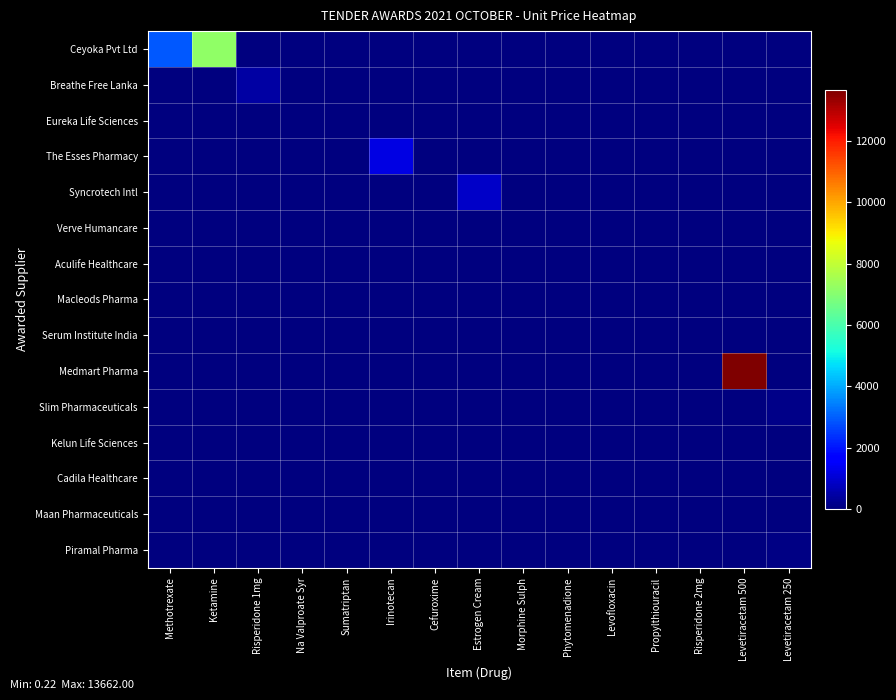

Reading right to left, transcribe all the data shown in this chart.

Ceyoka Pvt Ltd: Levetiracetam 250=0.0	Levetiracetam 500=0.0	Risperidone 2mg=0.0	Propylthiouracil=0.0	Levofloxacin=0.0	Phytomenadione=0.0	Morphine Sulph=0.0	Estrogen Cream=0.0	Cefuroxime=0.0	Irinotecan=0.0	Sumatriptan=0.0	Na Valproate Syr=0.0	Risperidone 1mg=0.0	Ketamine=7175.0	Methotrexate=2905.0
Breathe Free Lanka: Levetiracetam 250=0.0	Levetiracetam 500=0.0	Risperidone 2mg=0.0	Propylthiouracil=0.0	Levofloxacin=0.0	Phytomenadione=0.0	Morphine Sulph=0.0	Estrogen Cream=0.0	Cefuroxime=0.0	Irinotecan=0.0	Sumatriptan=0.0	Na Valproate Syr=0.0	Risperidone 1mg=440.0	Ketamine=0.0	Methotrexate=0.0
Eureka Life Sciences: Levetiracetam 250=4.5	Levetiracetam 500=2.8	Risperidone 2mg=4.7	Propylthiouracil=0.0	Levofloxacin=0.0	Phytomenadione=49.0	Morphine Sulph=0.0	Estrogen Cream=0.0	Cefuroxime=1.3	Irinotecan=0.0	Sumatriptan=1.2	Na Valproate Syr=1.5	Risperidone 1mg=0.0	Ketamine=0.0	Methotrexate=0.0
The Esses Pharmacy: Levetiracetam 250=0.0	Levetiracetam 500=0.0	Risperidone 2mg=0.0	Propylthiouracil=0.0	Levofloxacin=0.0	Phytomenadione=0.0	Morphine Sulph=0.0	Estrogen Cream=0.0	Cefuroxime=0.0	Irinotecan=1200.0	Sumatriptan=0.0	Na Valproate Syr=0.0	Risperidone 1mg=0.0	Ketamine=0.0	Methotrexate=0.0
Syncrotech Intl: Levetiracetam 250=0.0	Levetiracetam 500=0.0	Risperidone 2mg=0.0	Propylthiouracil=0.0	Levofloxacin=0.0	Phytomenadione=0.0	Morphine Sulph=0.0	Estrogen Cream=874.5	Cefuroxime=0.0	Irinotecan=0.0	Sumatriptan=0.0	Na Valproate Syr=0.0	Risperidone 1mg=0.0	Ketamine=0.0	Methotrexate=0.0
Verve Humancare: Levetiracetam 250=0.0	Levetiracetam 500=0.0	Risperidone 2mg=0.0	Propylthiouracil=0.0	Levofloxacin=0.0	Phytomenadione=0.0	Morphine Sulph=2.3	Estrogen Cream=0.0	Cefuroxime=0.0	Irinotecan=0.0	Sumatriptan=0.0	Na Valproate Syr=0.0	Risperidone 1mg=0.0	Ketamine=0.0	Methotrexate=0.0
Aculife Healthcare: Levetiracetam 250=0.0	Levetiracetam 500=0.0	Risperidone 2mg=0.0	Propylthiouracil=0.0	Levofloxacin=0.3	Phytomenadione=0.0	Morphine Sulph=0.0	Estrogen Cream=0.0	Cefuroxime=0.0	Irinotecan=0.0	Sumatriptan=0.0	Na Valproate Syr=0.0	Risperidone 1mg=0.0	Ketamine=0.0	Methotrexate=0.0
Macleods Pharma: Levetiracetam 250=0.0	Levetiracetam 500=0.0	Risperidone 2mg=0.0	Propylthiouracil=7.9	Levofloxacin=0.0	Phytomenadione=0.0	Morphine Sulph=0.0	Estrogen Cream=0.0	Cefuroxime=0.0	Irinotecan=0.0	Sumatriptan=0.0	Na Valproate Syr=0.0	Risperidone 1mg=0.0	Ketamine=0.0	Methotrexate=0.0
Serum Institute India: Levetiracetam 250=0.0	Levetiracetam 500=0.0	Risperidone 2mg=28.0	Propylthiouracil=0.0	Levofloxacin=0.0	Phytomenadione=0.0	Morphine Sulph=0.0	Estrogen Cream=0.0	Cefuroxime=0.0	Irinotecan=0.0	Sumatriptan=0.0	Na Valproate Syr=0.0	Risperidone 1mg=0.0	Ketamine=0.0	Methotrexate=0.0
Medmart Pharma: Levetiracetam 250=0.0	Levetiracetam 500=13662.0	Risperidone 2mg=0.0	Propylthiouracil=0.0	Levofloxacin=0.0	Phytomenadione=0.0	Morphine Sulph=0.0	Estrogen Cream=0.0	Cefuroxime=0.0	Irinotecan=0.0	Sumatriptan=0.0	Na Valproate Syr=0.0	Risperidone 1mg=0.0	Ketamine=0.0	Methotrexate=0.0
Slim Pharmaceuticals: Levetiracetam 250=109.0	Levetiracetam 500=0.0	Risperidone 2mg=0.0	Propylthiouracil=0.0	Levofloxacin=0.0	Phytomenadione=0.0	Morphine Sulph=0.0	Estrogen Cream=0.0	Cefuroxime=0.0	Irinotecan=0.0	Sumatriptan=0.0	Na Valproate Syr=0.0	Risperidone 1mg=0.0	Ketamine=0.0	Methotrexate=0.0
Kelun Life Sciences: Levetiracetam 250=33.5	Levetiracetam 500=0.0	Risperidone 2mg=0.0	Propylthiouracil=0.0	Levofloxacin=0.0	Phytomenadione=0.0	Morphine Sulph=0.0	Estrogen Cream=0.0	Cefuroxime=0.0	Irinotecan=0.0	Sumatriptan=0.0	Na Valproate Syr=0.0	Risperidone 1mg=0.0	Ketamine=0.0	Methotrexate=0.0
Cadila Healthcare: Levetiracetam 250=0.2	Levetiracetam 500=0.0	Risperidone 2mg=0.0	Propylthiouracil=0.0	Levofloxacin=0.0	Phytomenadione=0.0	Morphine Sulph=0.0	Estrogen Cream=0.0	Cefuroxime=0.0	Irinotecan=0.0	Sumatriptan=0.0	Na Valproate Syr=0.0	Risperidone 1mg=0.0	Ketamine=0.0	Methotrexate=0.0
Maan Pharmaceuticals: Levetiracetam 250=0.6	Levetiracetam 500=0.0	Risperidone 2mg=0.0	Propylthiouracil=0.0	Levofloxacin=0.0	Phytomenadione=0.0	Morphine Sulph=0.0	Estrogen Cream=0.0	Cefuroxime=0.0	Irinotecan=0.0	Sumatriptan=0.0	Na Valproate Syr=0.0	Risperidone 1mg=0.0	Ketamine=0.0	Methotrexate=0.0
Piramal Pharma: Levetiracetam 250=60.0	Levetiracetam 500=0.0	Risperidone 2mg=0.0	Propylthiouracil=0.0	Levofloxacin=0.0	Phytomenadione=0.0	Morphine Sulph=0.0	Estrogen Cream=0.0	Cefuroxime=0.0	Irinotecan=0.0	Sumatriptan=0.0	Na Valproate Syr=0.0	Risperidone 1mg=0.0	Ketamine=0.0	Methotrexate=0.0